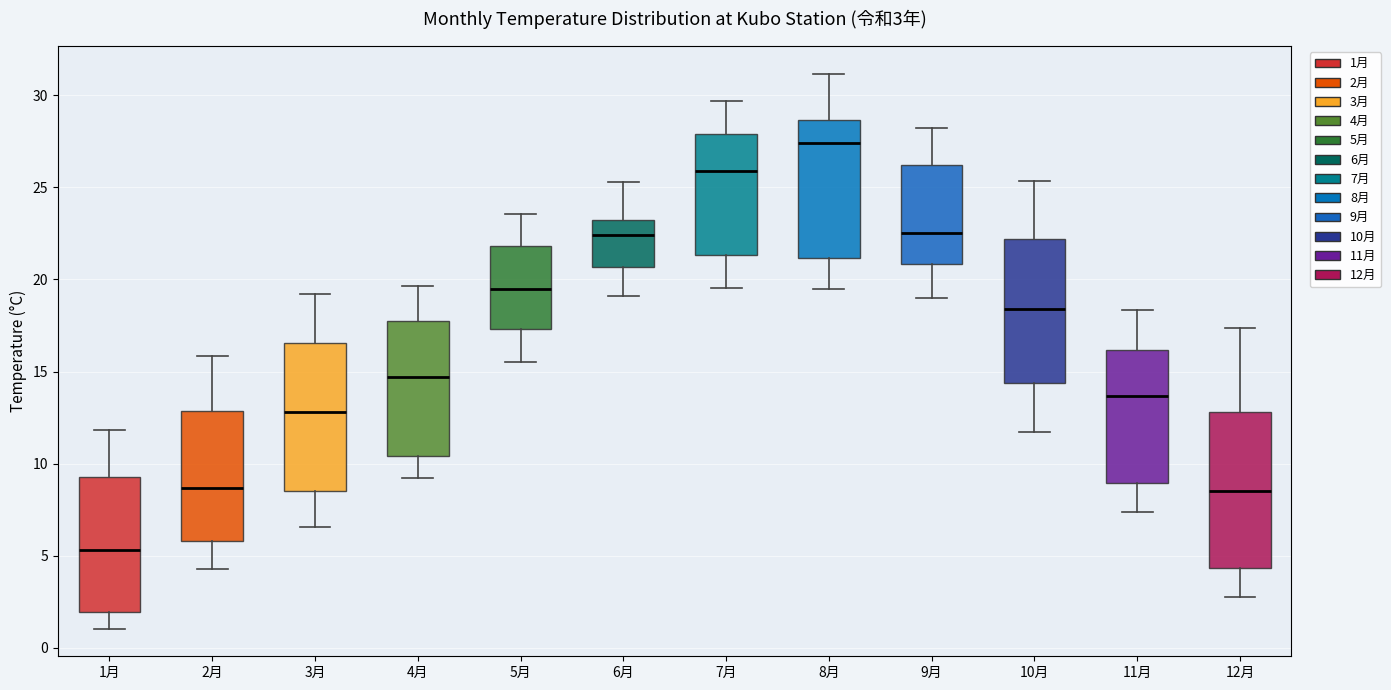

Which box has the lowest median line?

1月